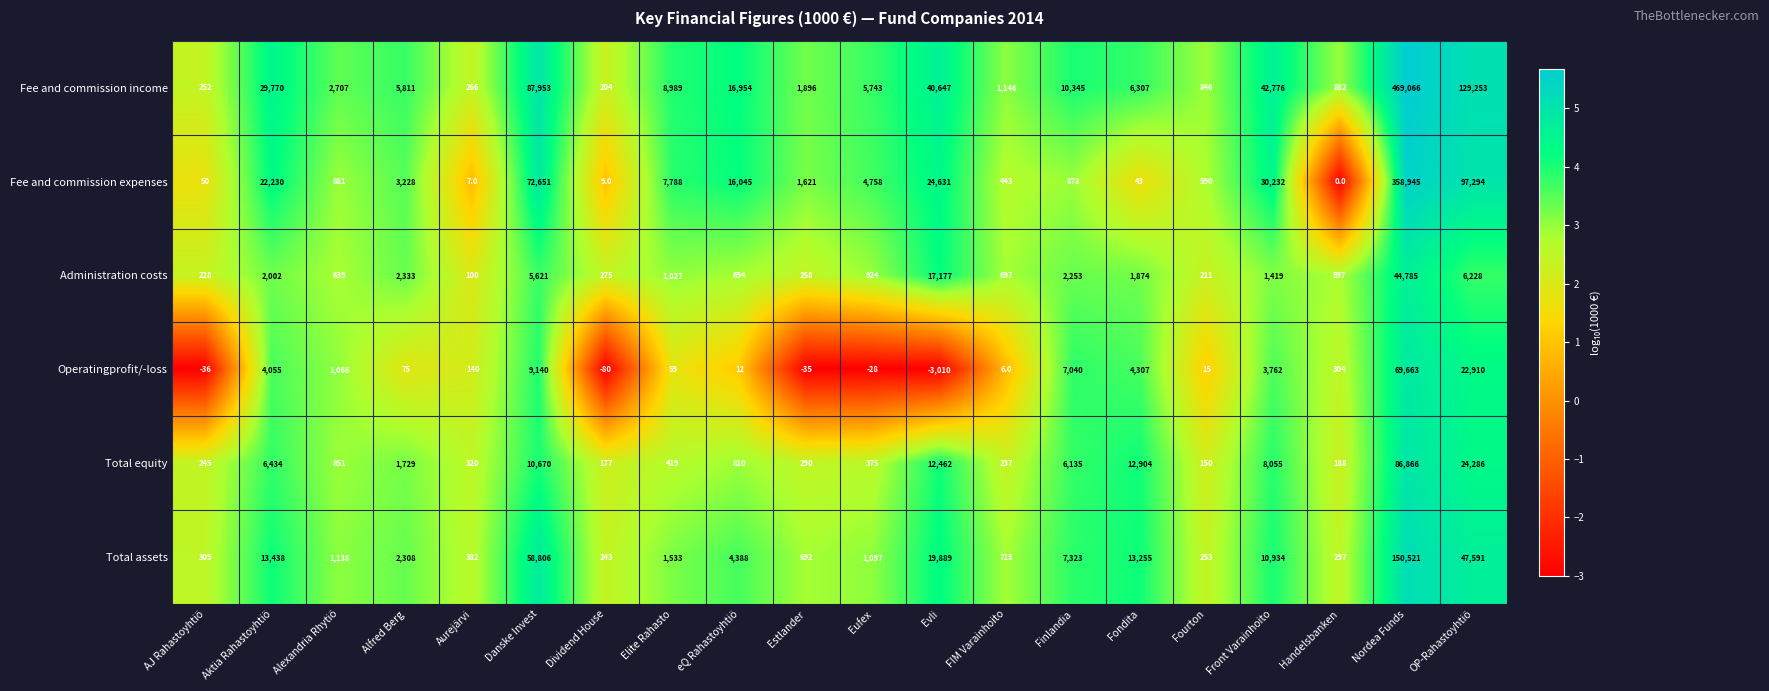

What is the difference between the highest and lowest values at Handelsbanken?

882